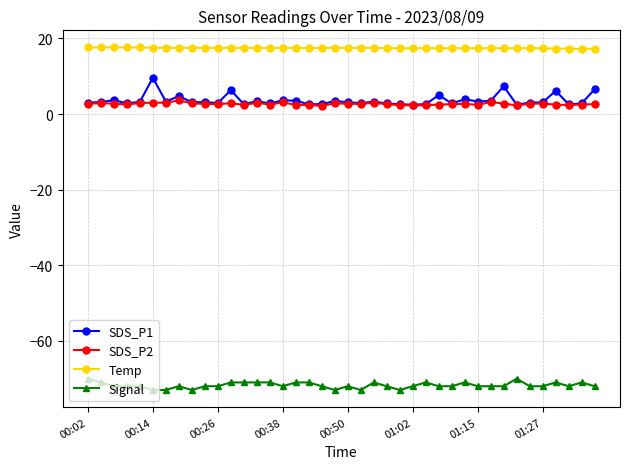

Rank the series by their maximum value, from highest to lowest.

Temp, SDS_P1, SDS_P2, Signal